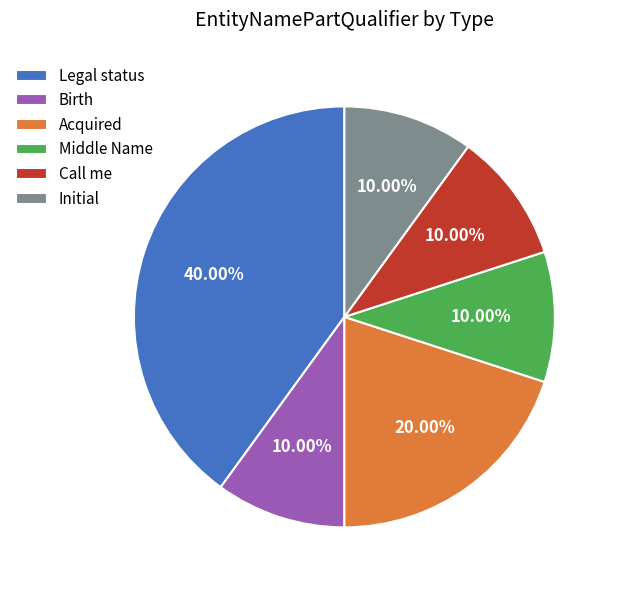

How many segments does this pie chart have?

6